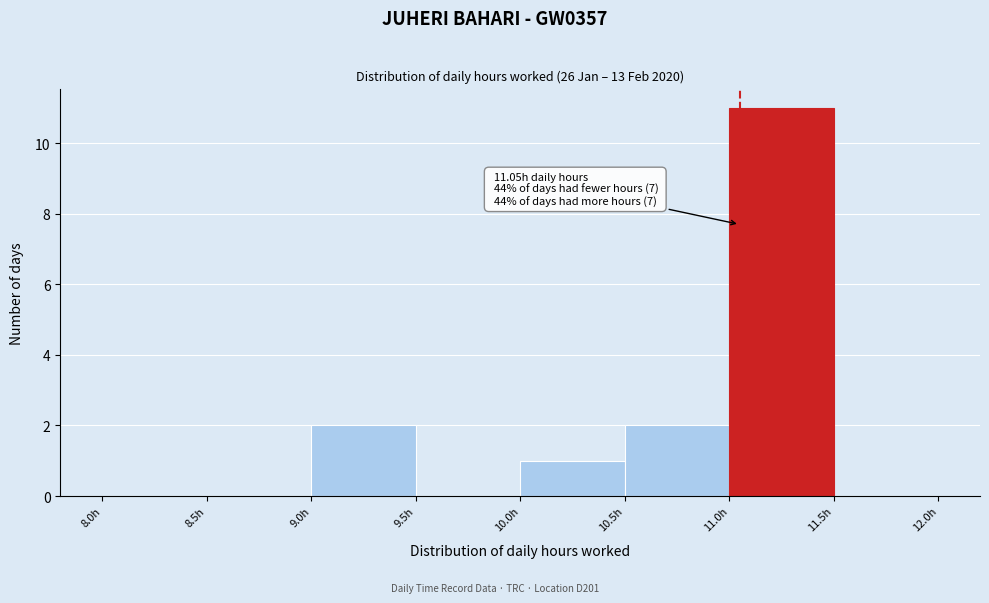

Over which range of the x-axis is the bar tallest?

11.0 to 11.5